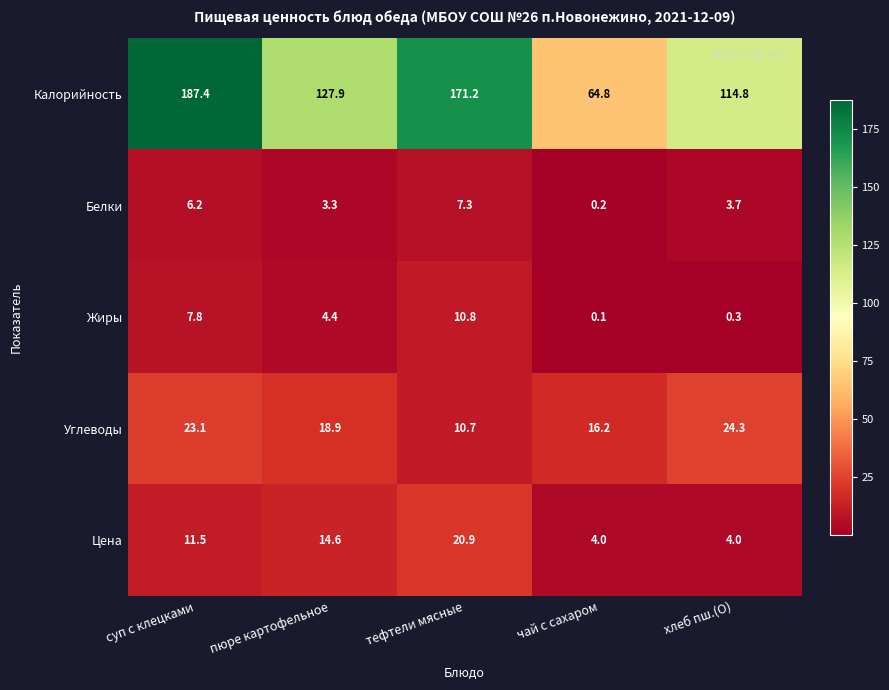

Rank the series at пюре картофельное from lowest to highest value.

Белки, Жиры, Цена, Углеводы, Калорийность